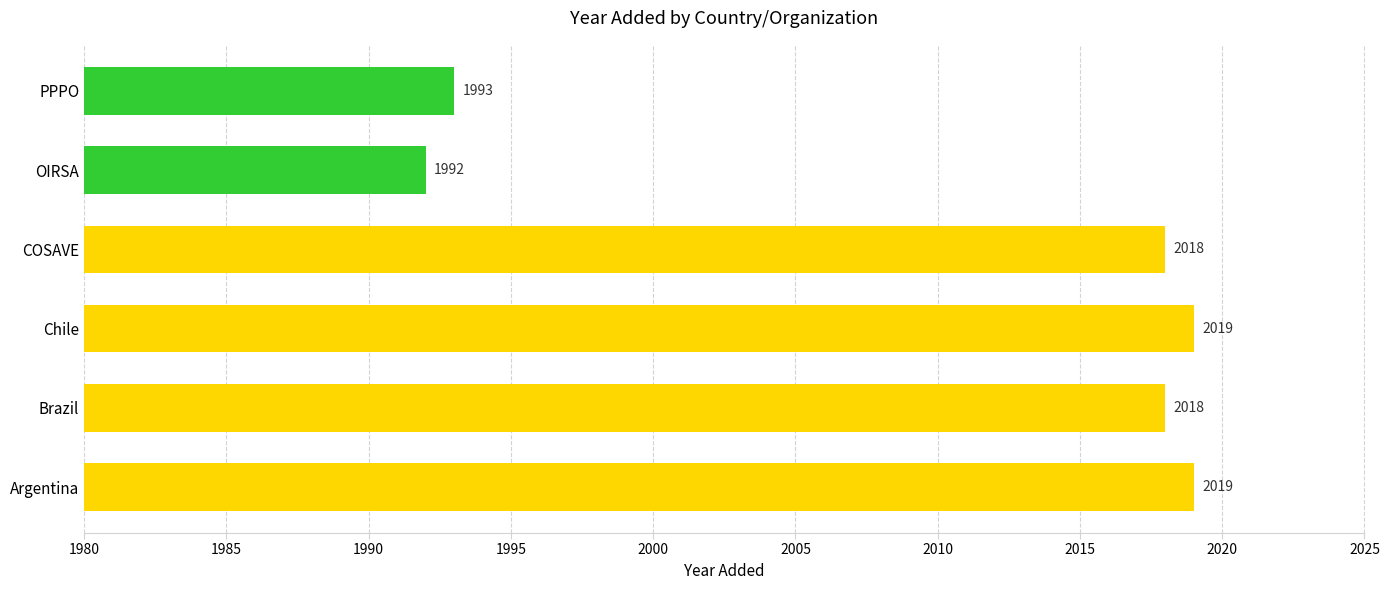

Does the chart contain stacked bars?

No